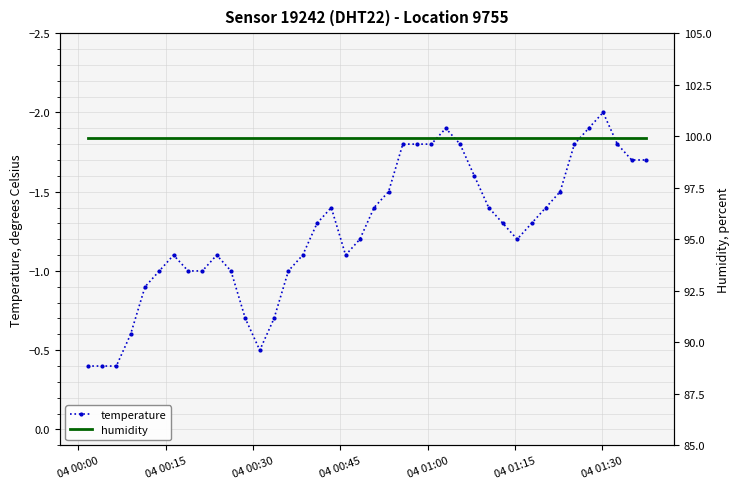

Rank the series by their maximum value, from highest to lowest.

humidity, temperature